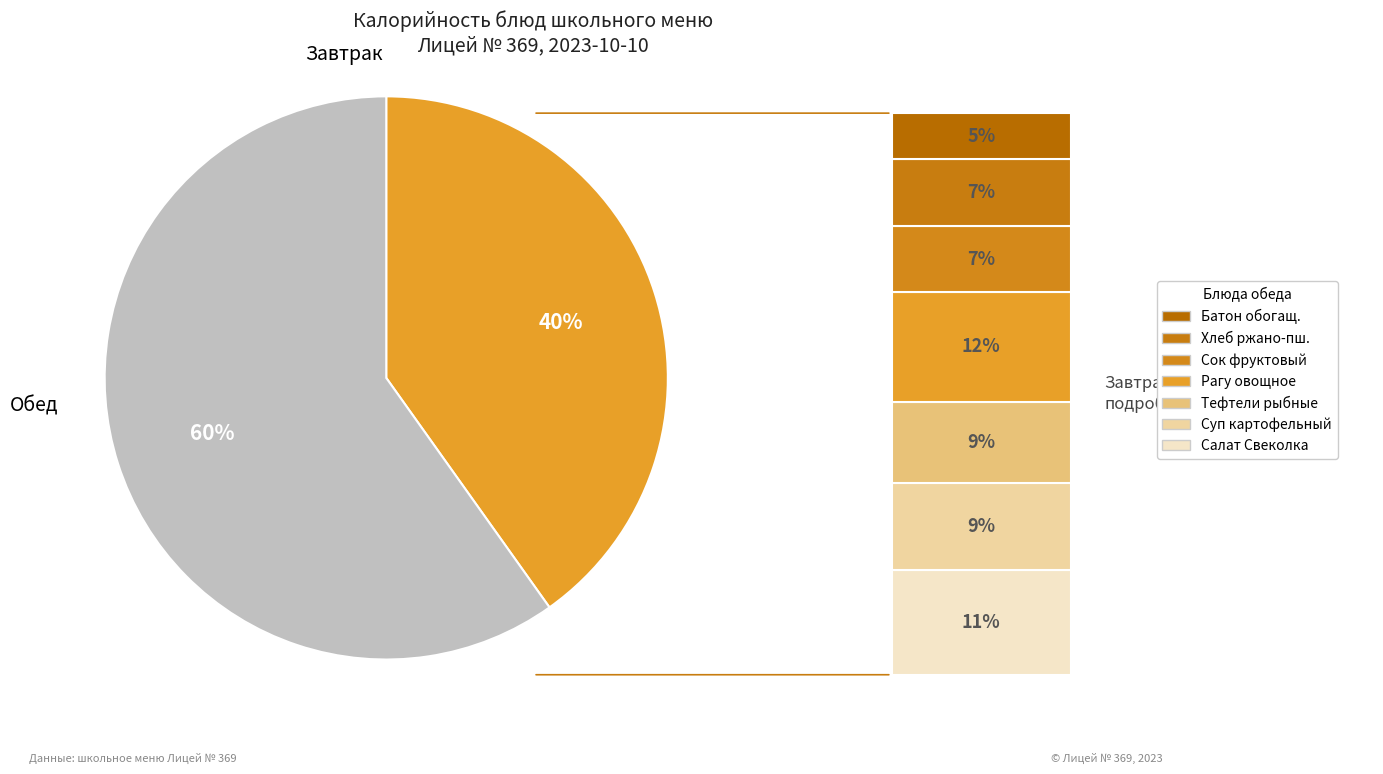

To the nearest percent, what is the difference between the largest and smallest slice percentages?

20%